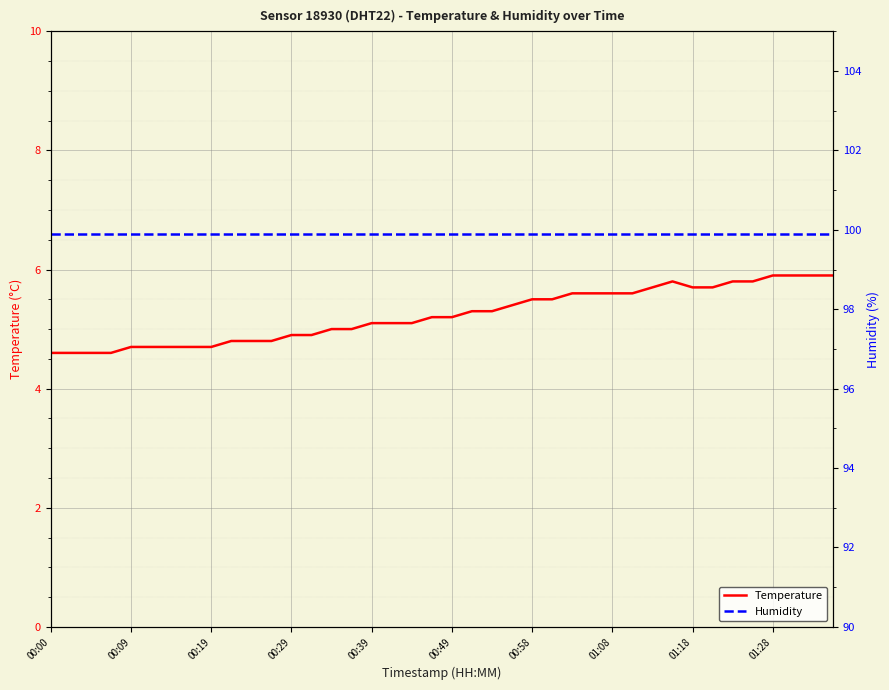

Is it true that Temperature equals 5.7 at 01:18?

True